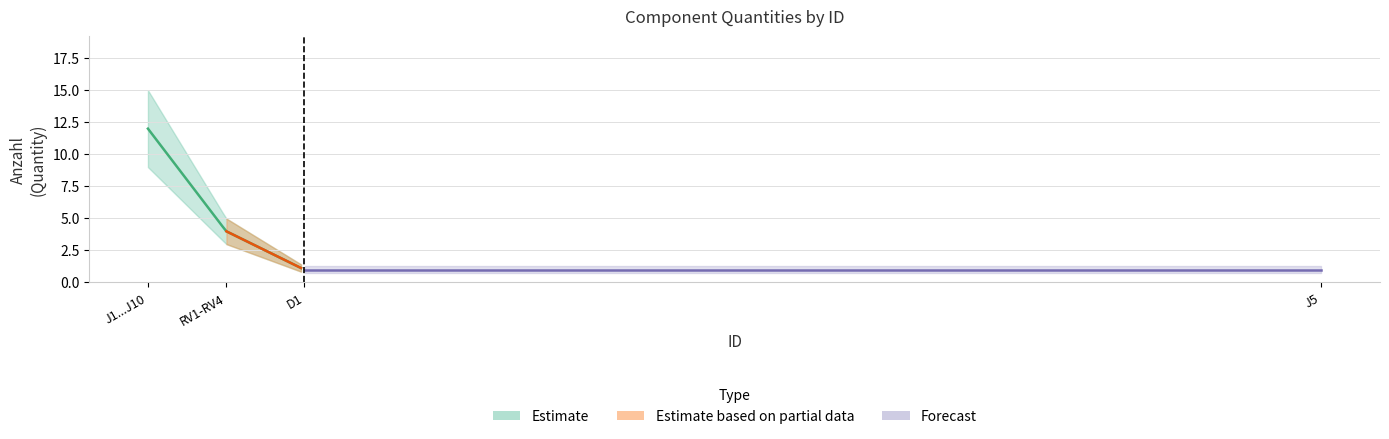

Read the value at 1.

12